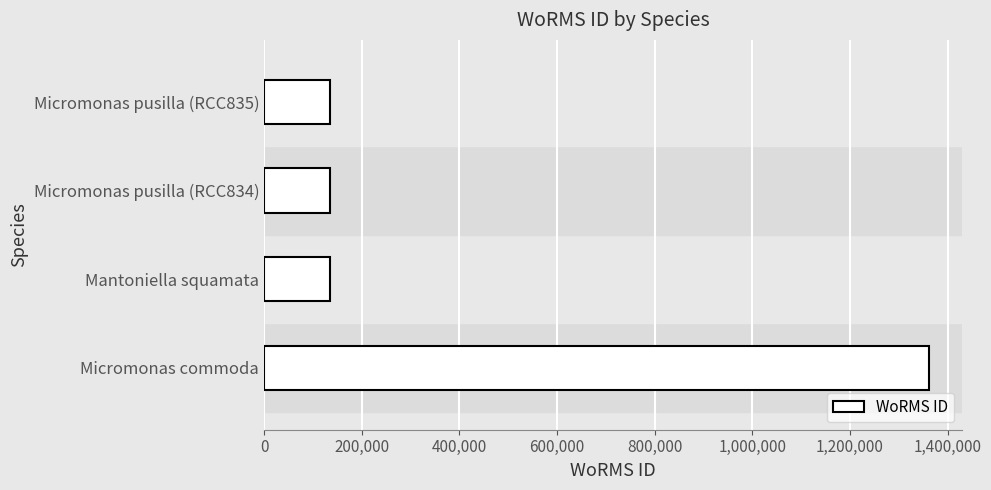

The chart shows a value of 76778 at Mantoniella squamata. True or false?

False